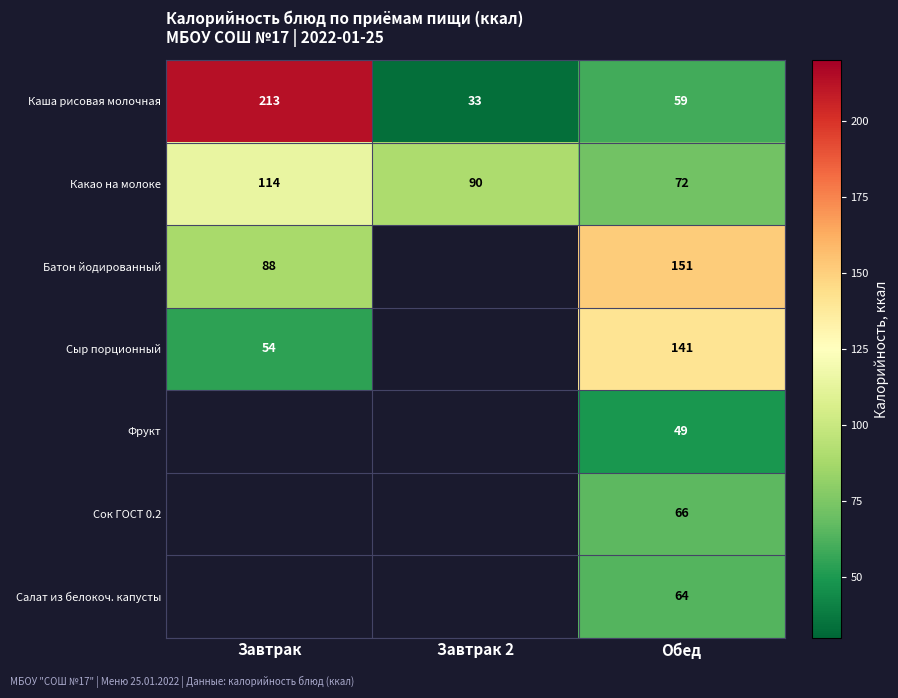

How many series are shown in this chart?

7